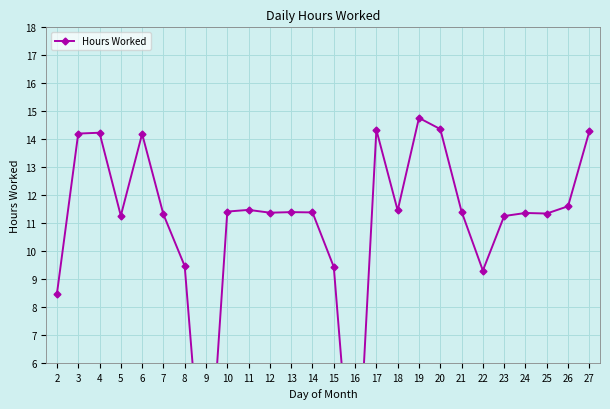

Which category has the highest value across all series?

19